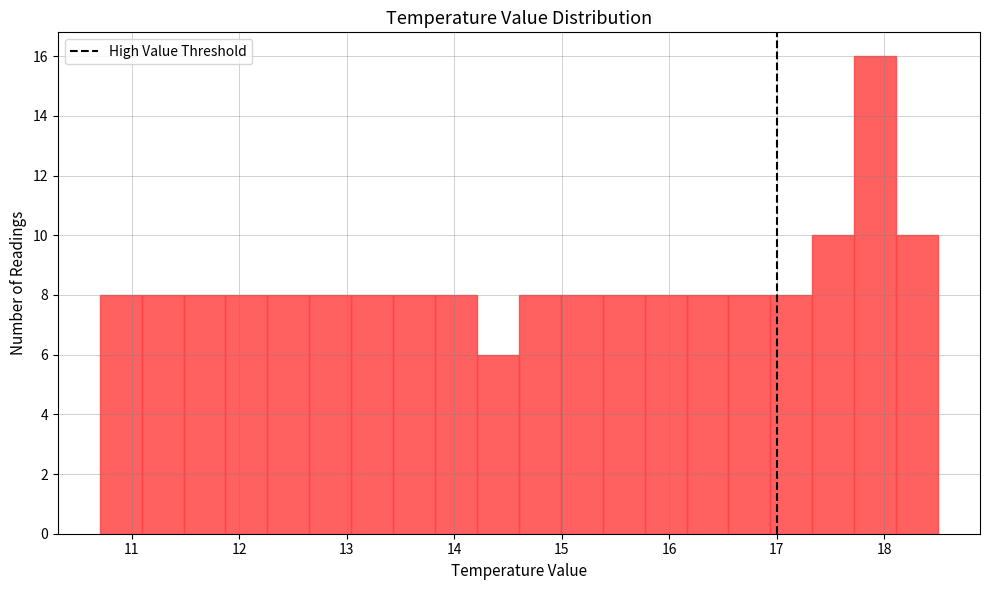

Around what value on the x-axis is the tallest bar? Give the approximate position of its centre, as read against the axis.

17.9